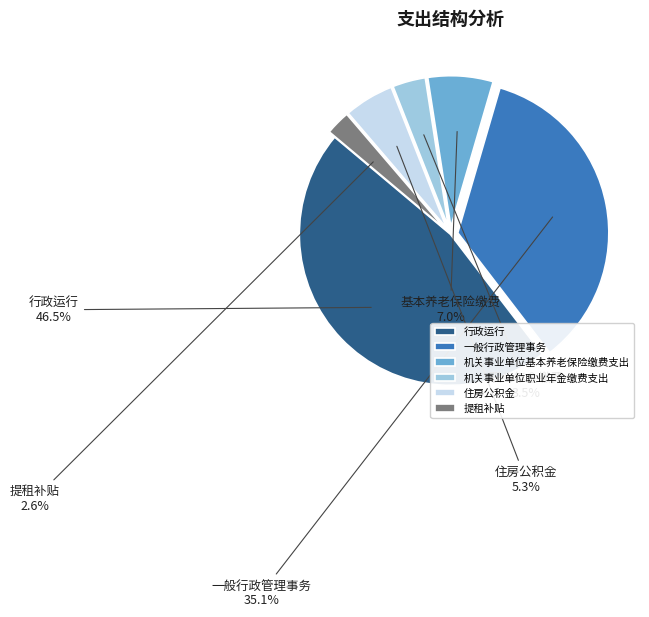

To the nearest percent, what percentage of the pie is 住房公积金?

5%